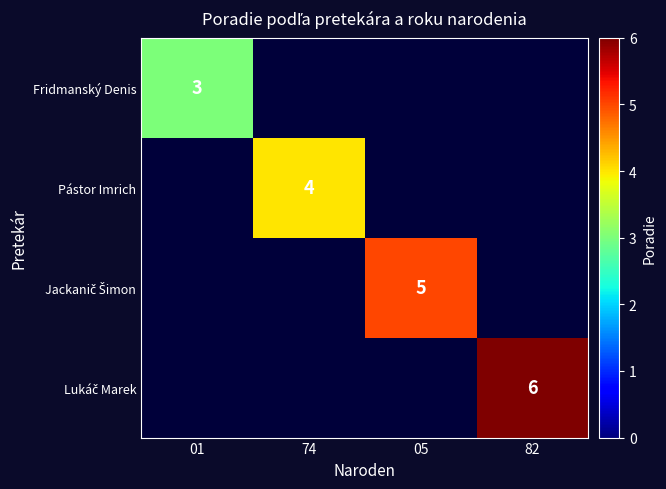

Is the value of Fridmanský Denis at 05 greater than the value of Jackanič Šimon at 82?

No